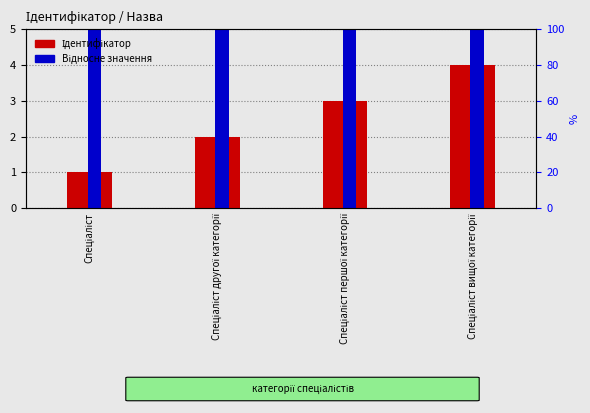

Reading left to right, what are all the values shown in this chart?

Ідентифікатор: Спеціаліст=1.0	Спеціаліст другої категорії=2.0	Спеціаліст першої категорії=3.0	Спеціаліст вищої категорії=4.0
Відносне значення: Спеціаліст=6.2	Спеціаліст другої категорії=12.5	Спеціаліст першої категорії=18.8	Спеціаліст вищої категорії=25.0